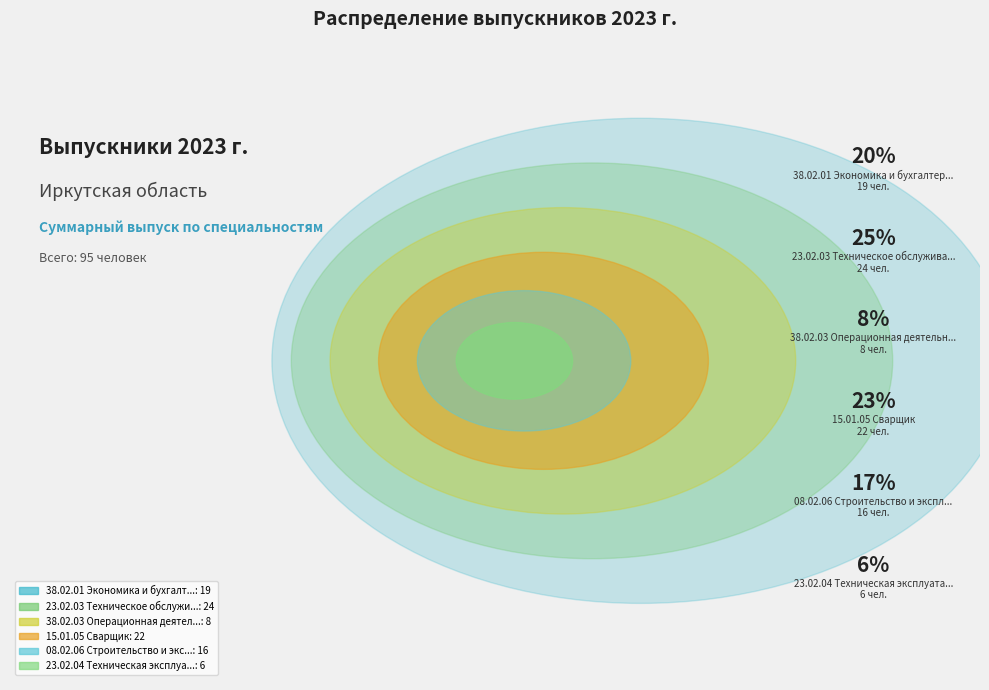

What is the change in value from 23.02.03 Техническое обслуживание и ремонт to 23.02.04 Техническая эксплуатация?

-18